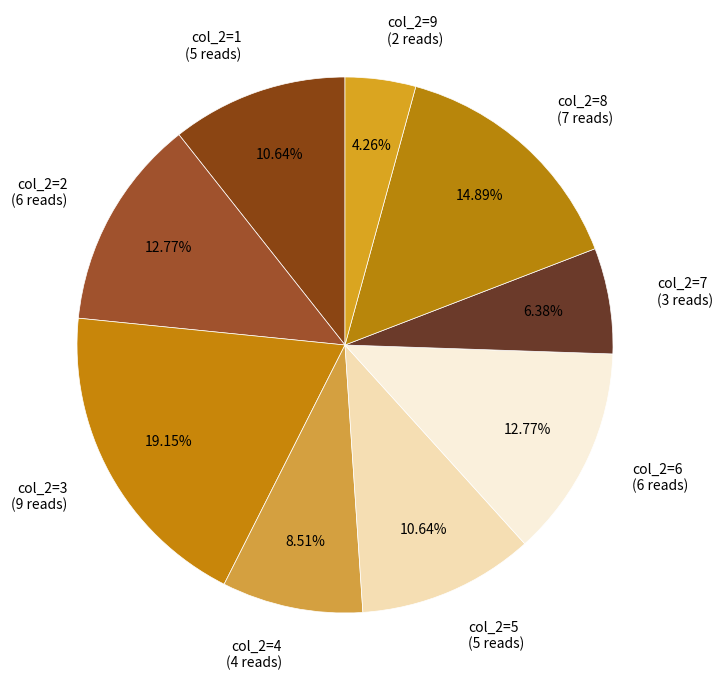

Approximately how many times larger is the value at col_2=9 (2 reads) compared to col_2=5 (5 reads)?

0.4